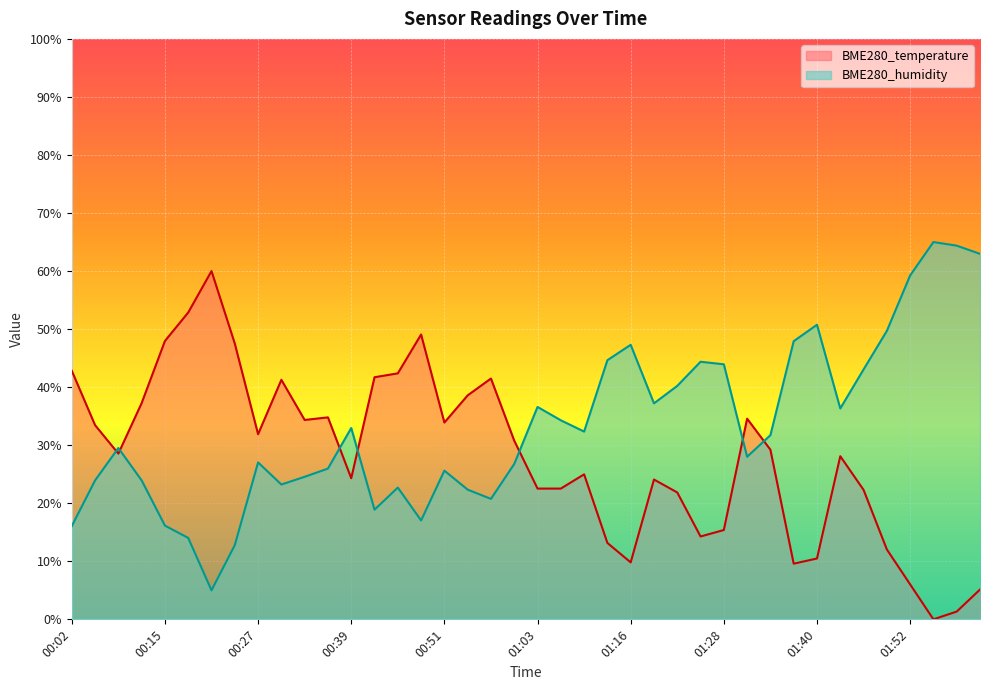

Which series ends up on top after the final intersection of BME280_humidity and BME280_temperature?

BME280_humidity